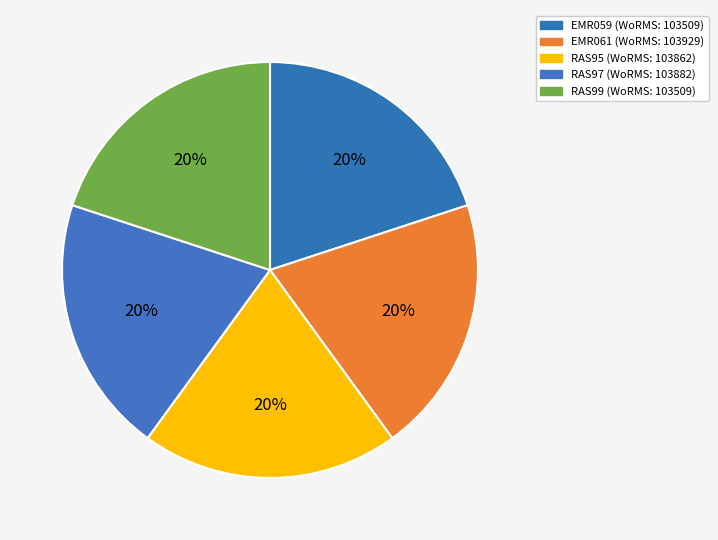

To the nearest percent, what is the average slice percentage?

20%